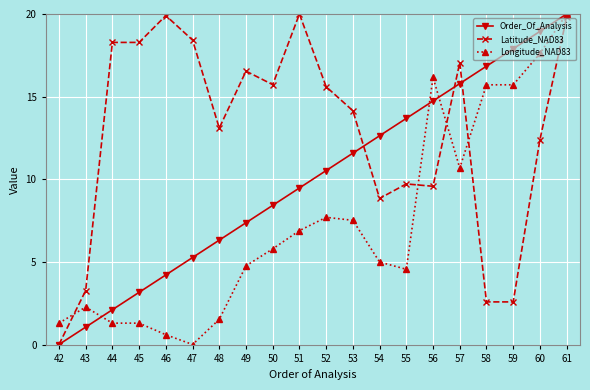

What is the spread (max minus min) of values at 44?

17.0